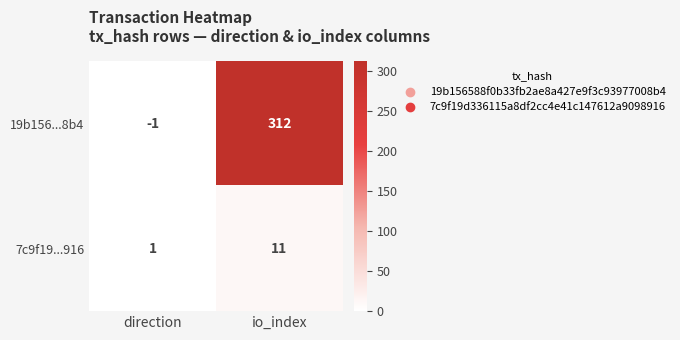

What is the sum of the 7c9f19...916 values at io_index and direction?

12